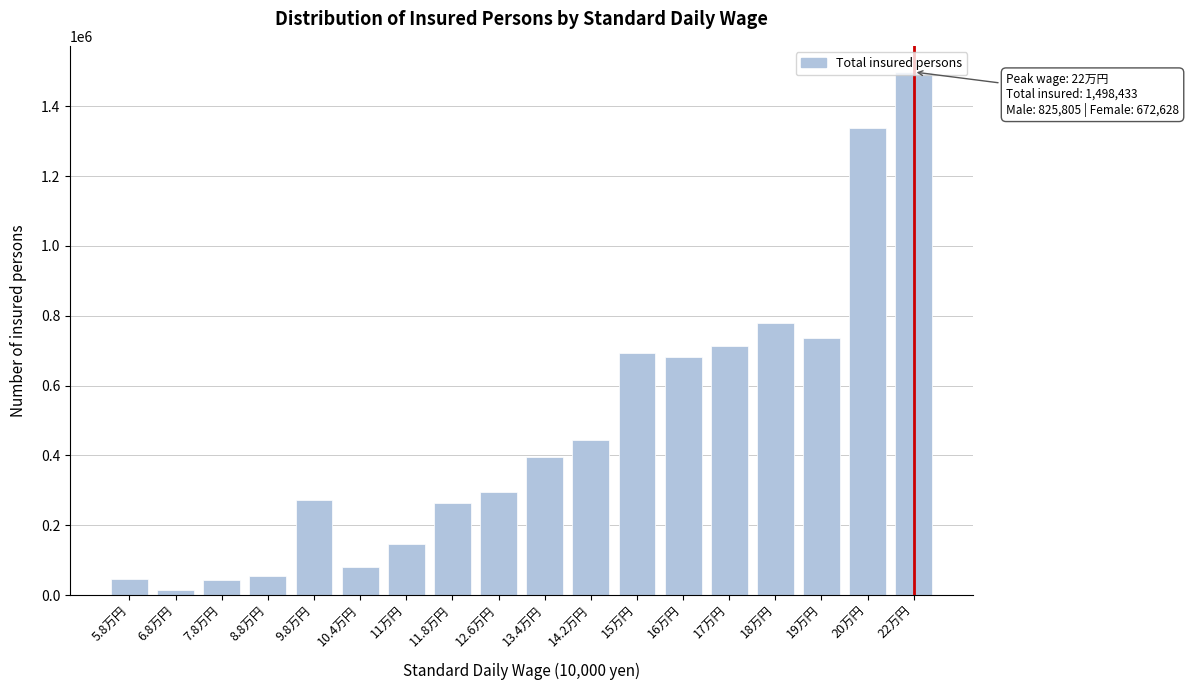

The value at 22万円 is 1498433. True or false?

True